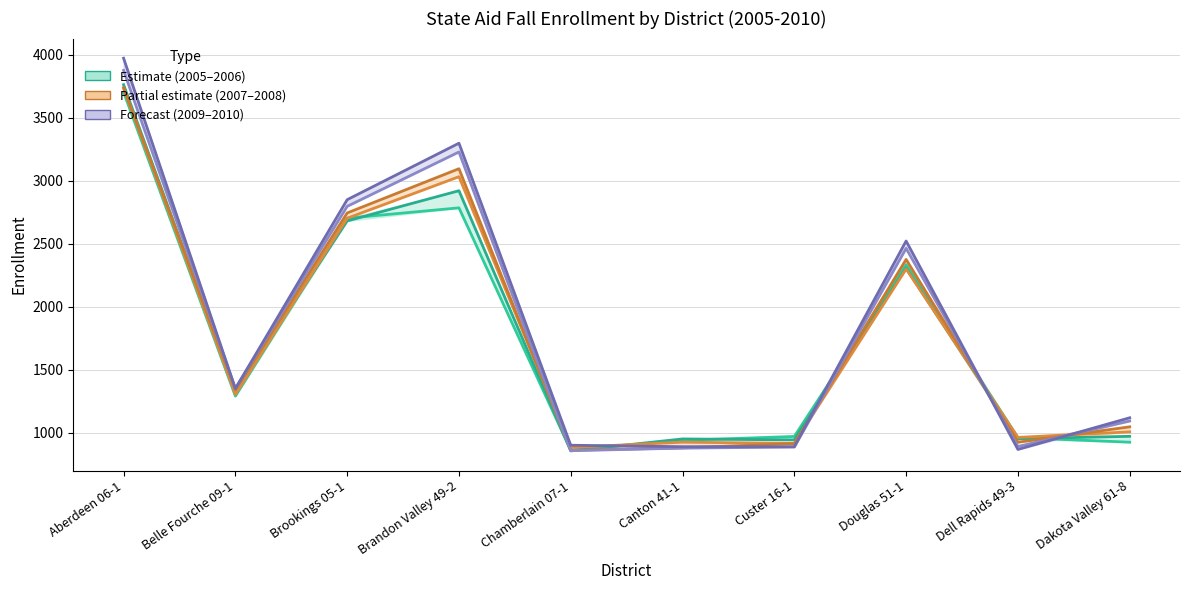

Reading left to right, list all the values displayed in this chart.

2005: Aberdeen 06-1=3702.6	Belle Fourche 09-1=1290.6	Brookings 05-1=2701.9	Brandon Valley 49-2=2784.2	Chamberlain 07-1=861.2	Canton 41-1=940.0	Custer 16-1=970.6	Douglas 51-1=2333.0	Dell Rapids 49-3=961.5	Dakota Valley 61-8=925.0
2006: Aberdeen 06-1=3761.3	Belle Fourche 09-1=1329.1	Brookings 05-1=2680.1	Brandon Valley 49-2=2920.0	Chamberlain 07-1=856.0	Canton 41-1=951.0	Custer 16-1=943.2	Douglas 51-1=2306.0	Dell Rapids 49-3=952.5	Dakota Valley 61-8=971.8
2007: Aberdeen 06-1=3733.6	Belle Fourche 09-1=1304.2	Brookings 05-1=2701.8	Brandon Valley 49-2=3031.2	Chamberlain 07-1=884.0	Canton 41-1=925.3	Custer 16-1=915.8	Douglas 51-1=2299.0	Dell Rapids 49-3=963.1	Dakota Valley 61-8=1007.0
2008: Aberdeen 06-1=3738.0	Belle Fourche 09-1=1340.1	Brookings 05-1=2743.6	Brandon Valley 49-2=3094.6	Chamberlain 07-1=861.4	Canton 41-1=880.0	Custer 16-1=914.0	Douglas 51-1=2375.0	Dell Rapids 49-3=924.5	Dakota Valley 61-8=1047.0
2009: Aberdeen 06-1=3874.7	Belle Fourche 09-1=1352.1	Brookings 05-1=2796.0	Brandon Valley 49-2=3227.4	Chamberlain 07-1=857.8	Canton 41-1=878.0	Custer 16-1=887.0	Douglas 51-1=2463.0	Dell Rapids 49-3=891.1	Dakota Valley 61-8=1093.0
2010: Aberdeen 06-1=3971.3	Belle Fourche 09-1=1349.7	Brookings 05-1=2848.8	Brandon Valley 49-2=3297.0	Chamberlain 07-1=900.9	Canton 41-1=889.5	Custer 16-1=889.0	Douglas 51-1=2521.0	Dell Rapids 49-3=867.5	Dakota Valley 61-8=1118.8